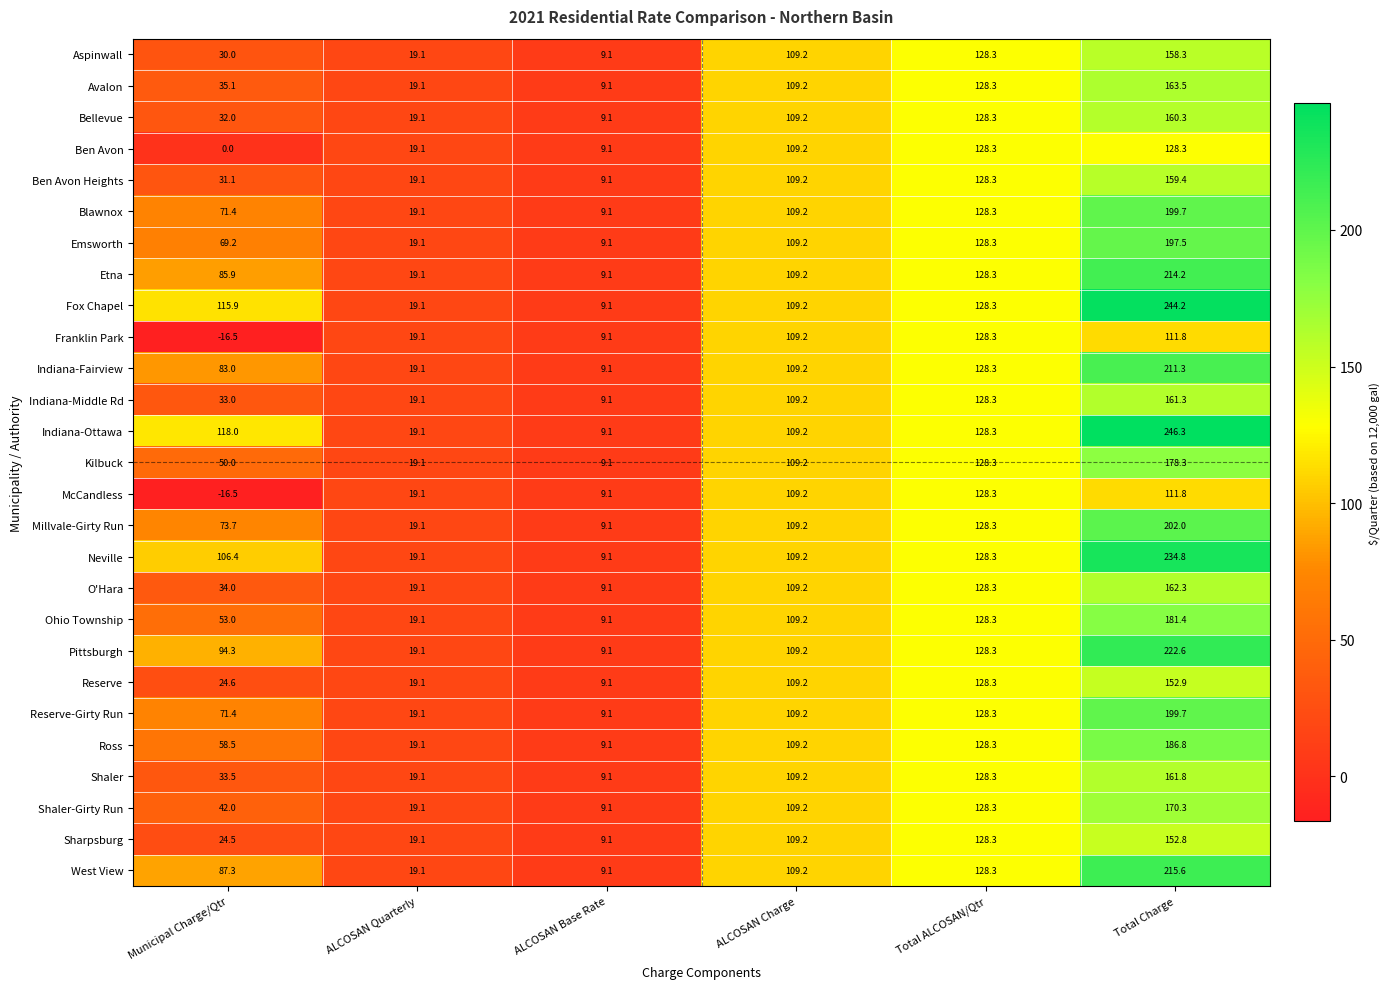

At which label is Reserve-Girty Run closest to 104?

ALCOSAN Charge